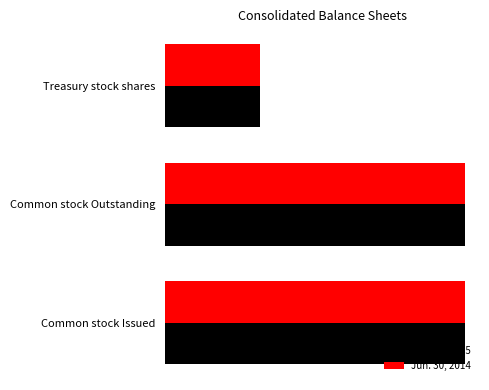

Which category has the lowest value across all series?

Treasury stock shares